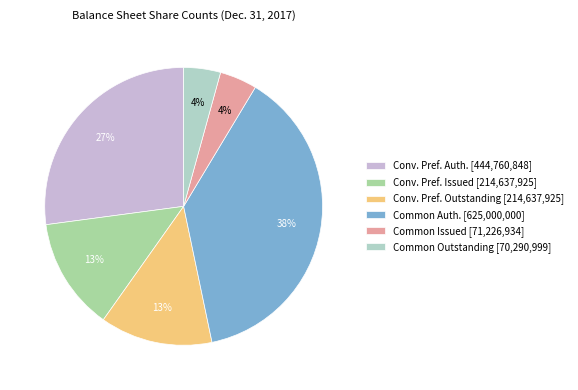

To the nearest percent, what percentage of the pie is Common Issued [71,226,934]?

4%